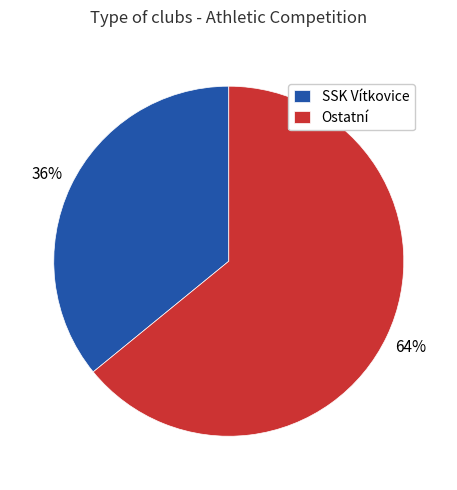

How many segments does this pie chart have?

2